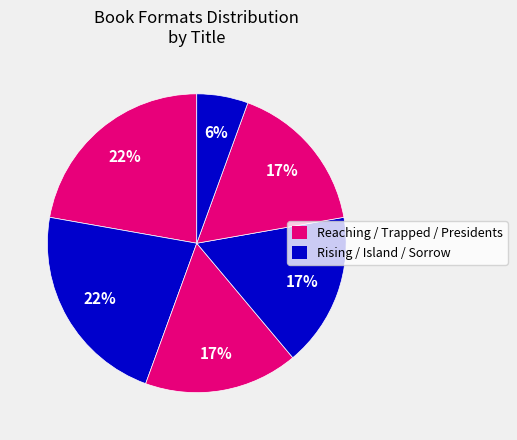

How many segments does this pie chart have?

6